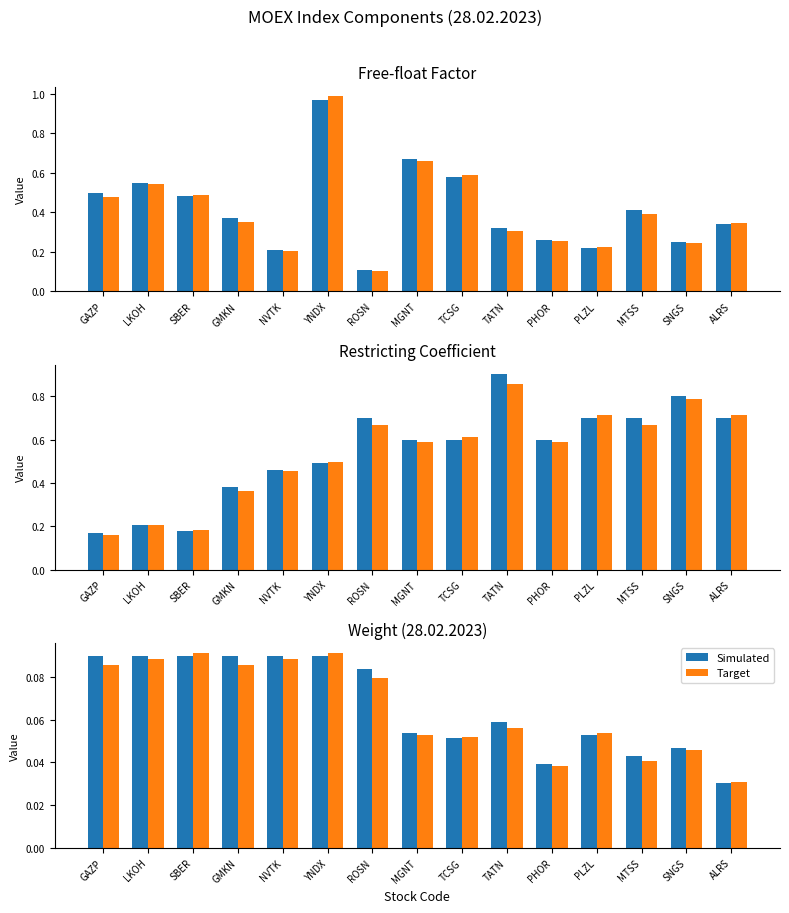

What is the difference between the second highest and second lowest values in the Target series?

0.1